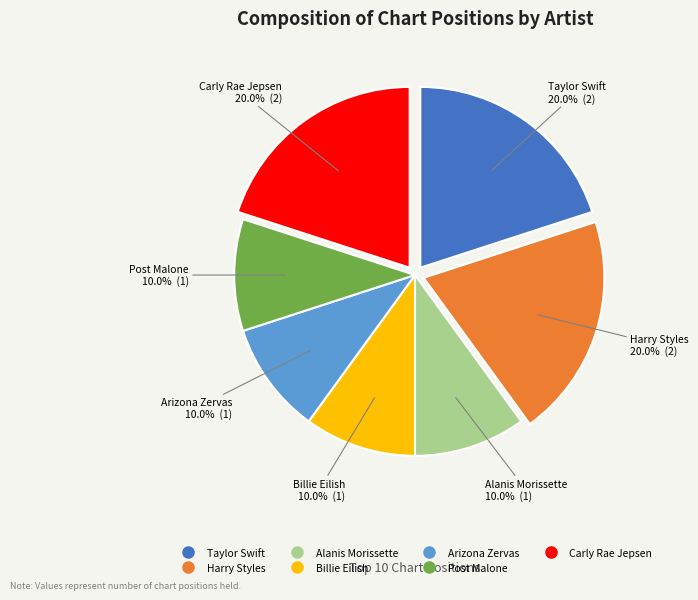

How many slices are in this pie chart?

7